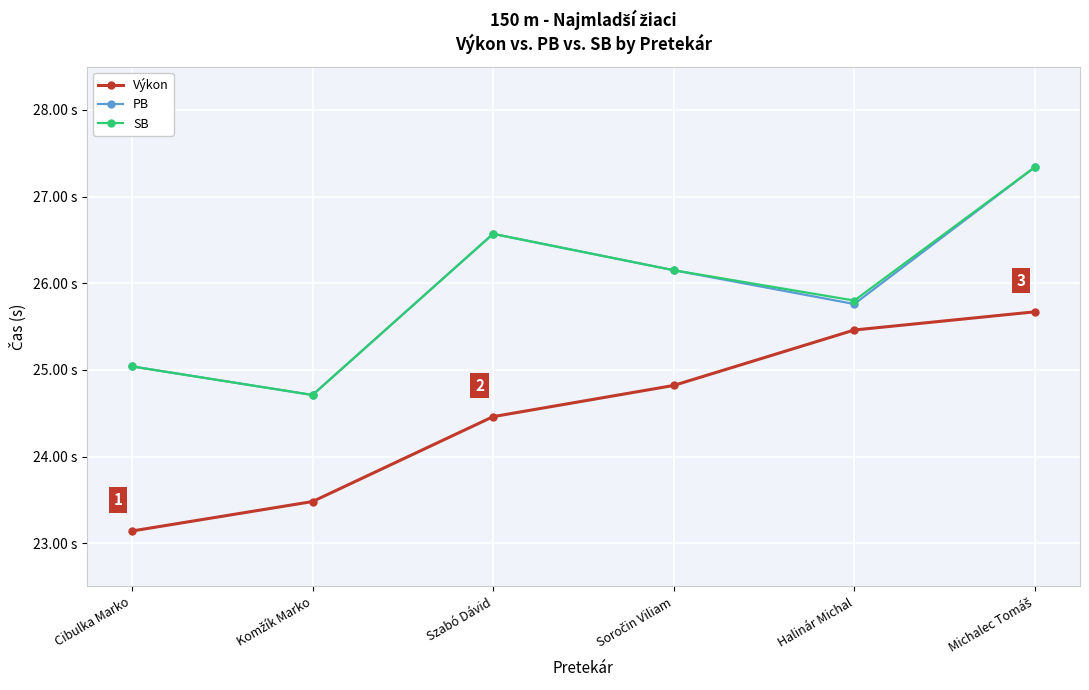

What is the label of the 3rd point from the left?

Szabó Dávid